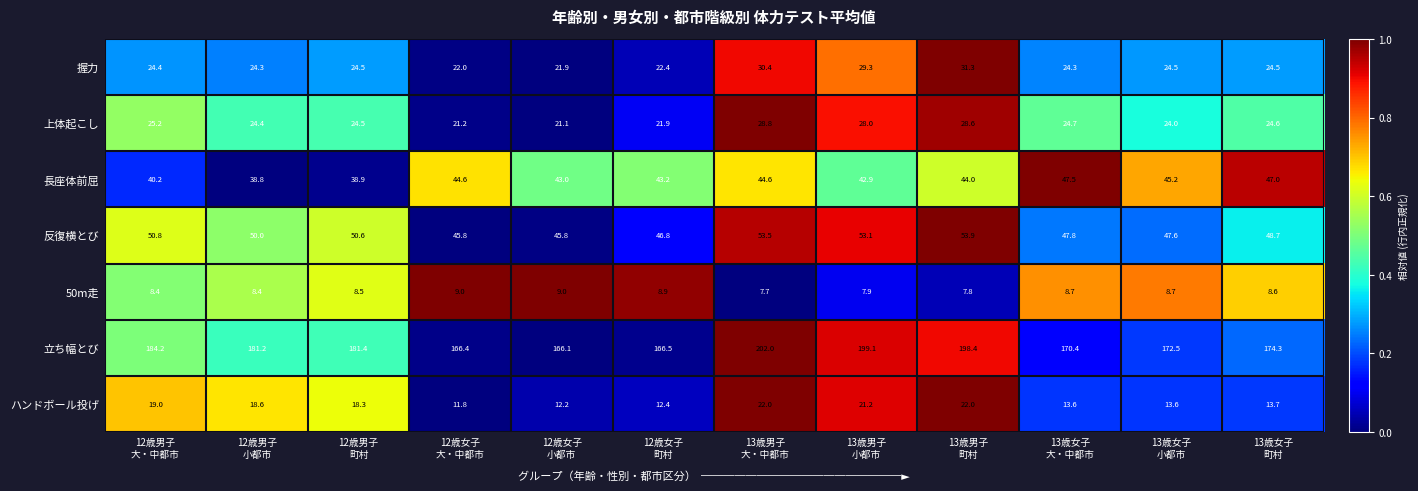

Which series has the largest range (max minus min)?

立ち幅とび